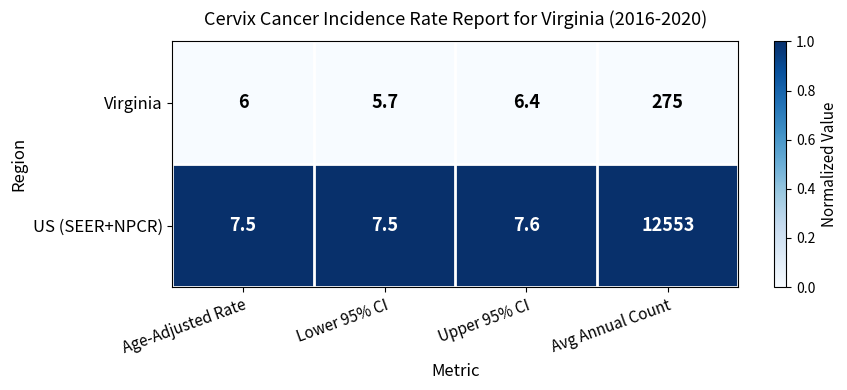

What is the difference between the highest and lowest values at Age-Adjusted Rate?

1.5